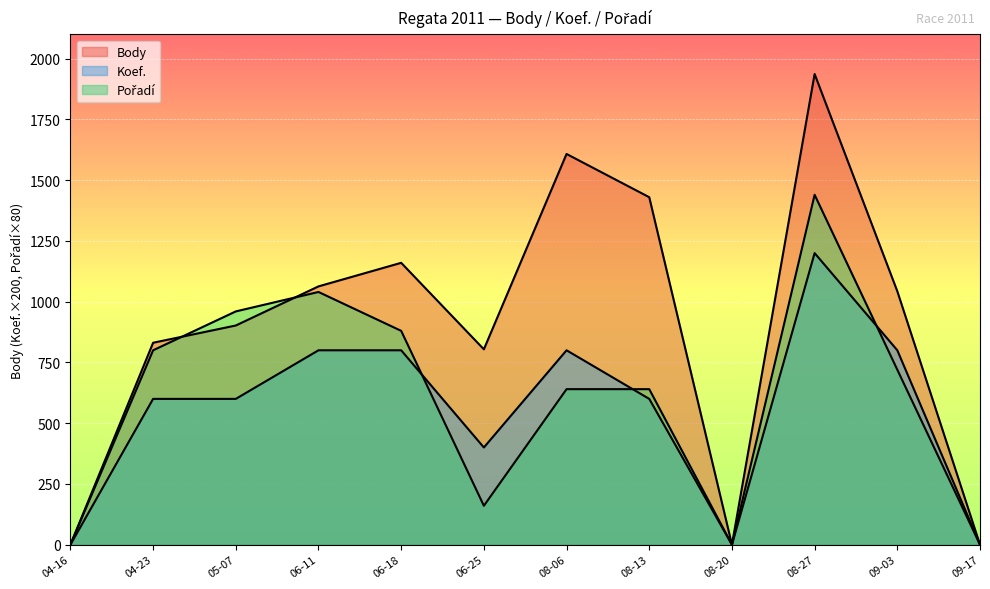

What is the value of the Body point at the 11th from the left?

1043